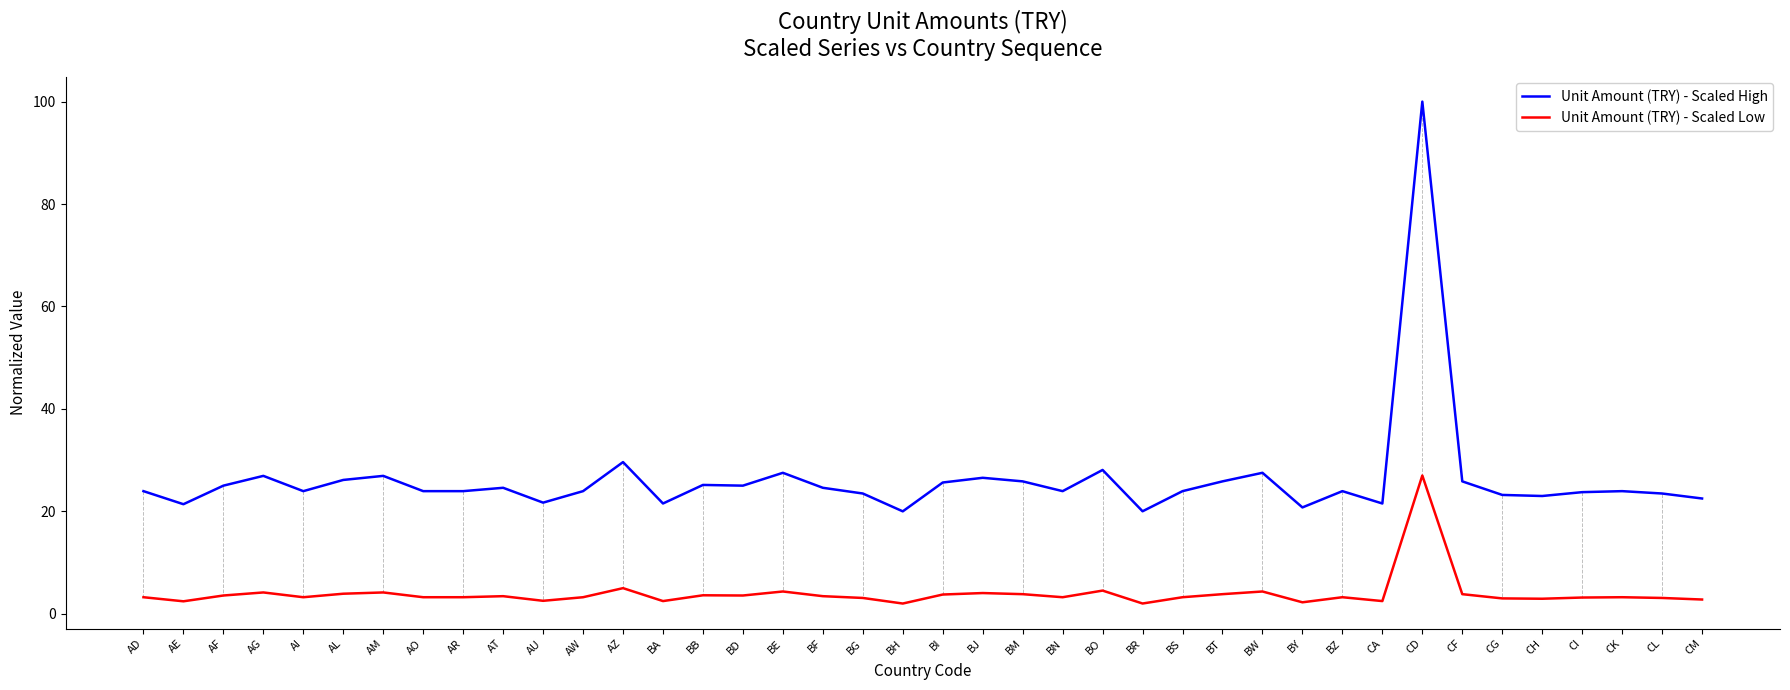

At which label does Unit Amount (TRY) - Scaled High first exceed 23?

AD